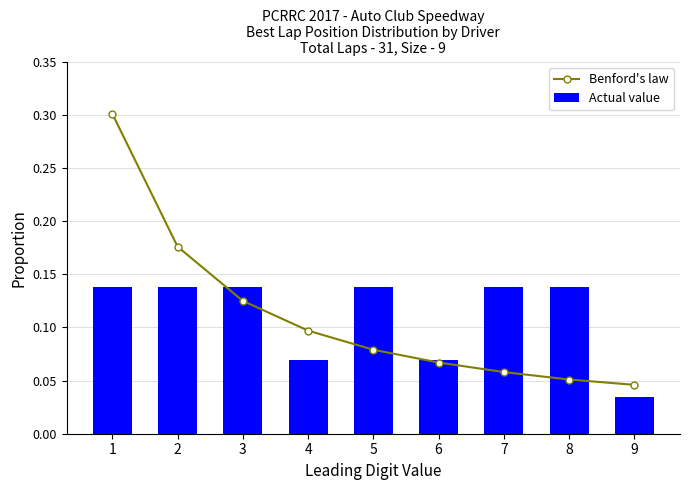

Is it true that Actual value equals 0.1 at 8?

True